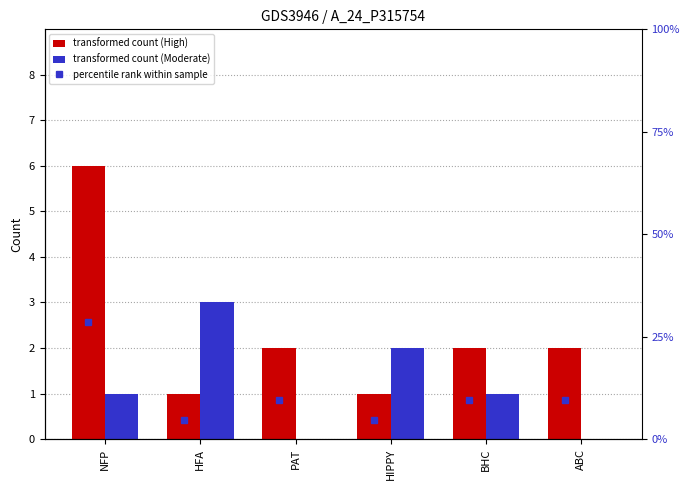

The % High of all series shows 9.5 at ABC. True or false?

True